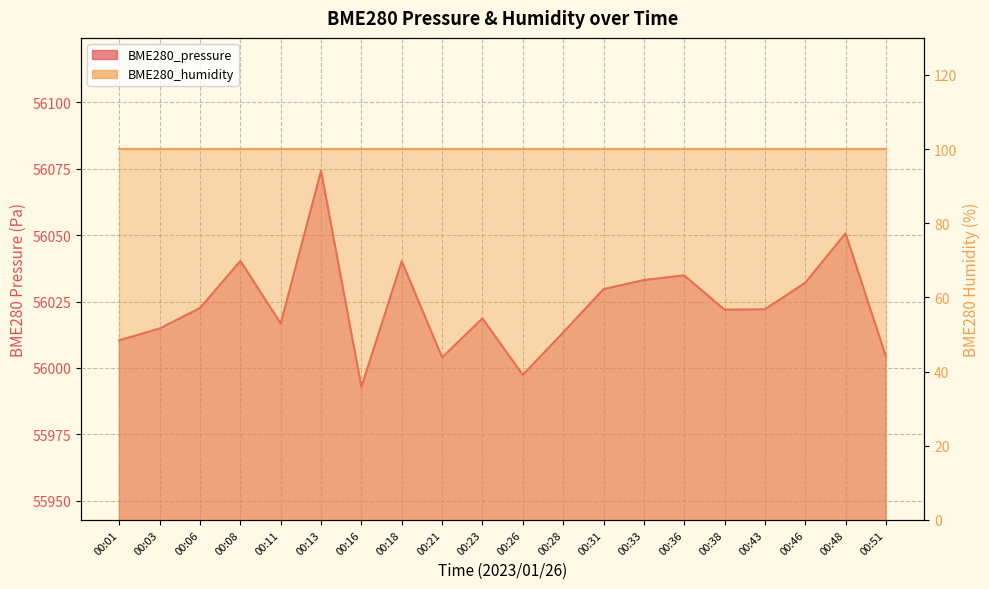

What is the difference between the maximum and minimum values?

81.3